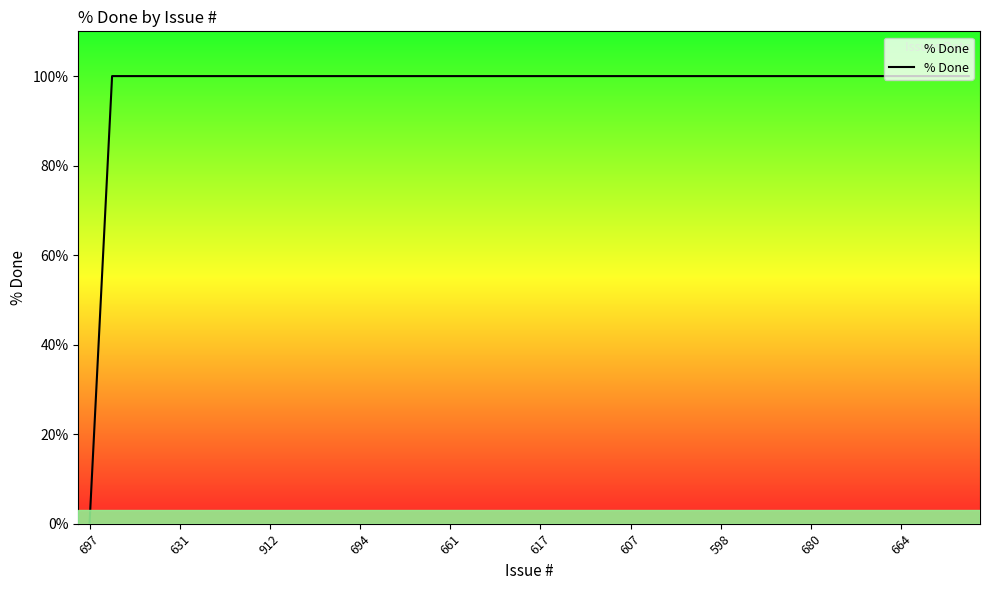

What is the greatest value displayed?

100